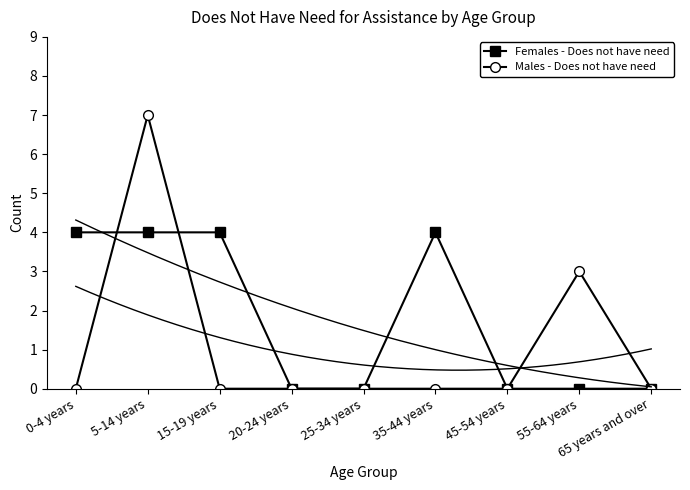

Which category has the lowest value across all series?

20-24 years